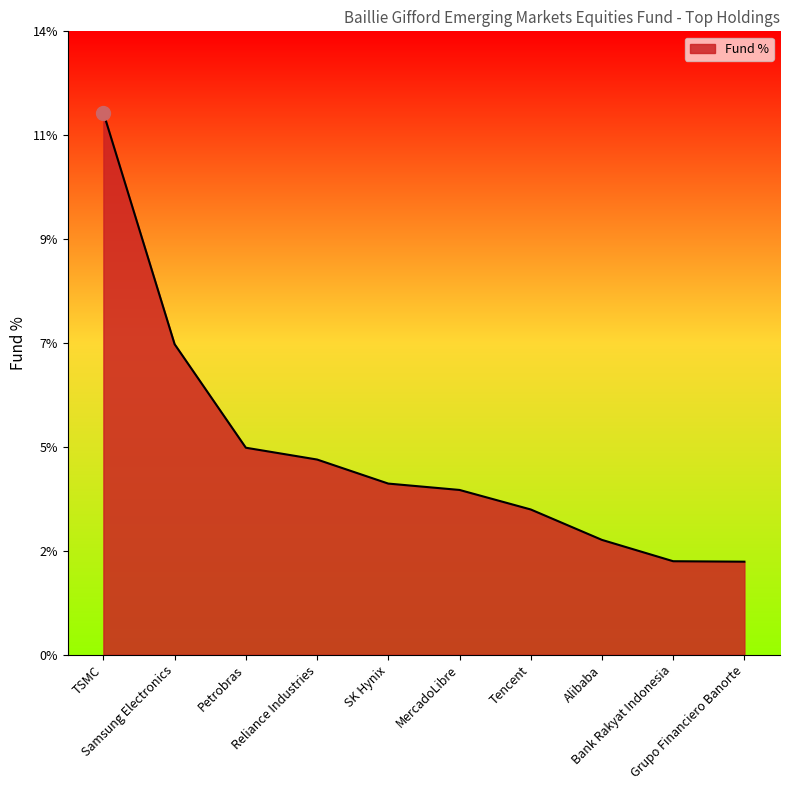

What position from the left is Tencent?

7